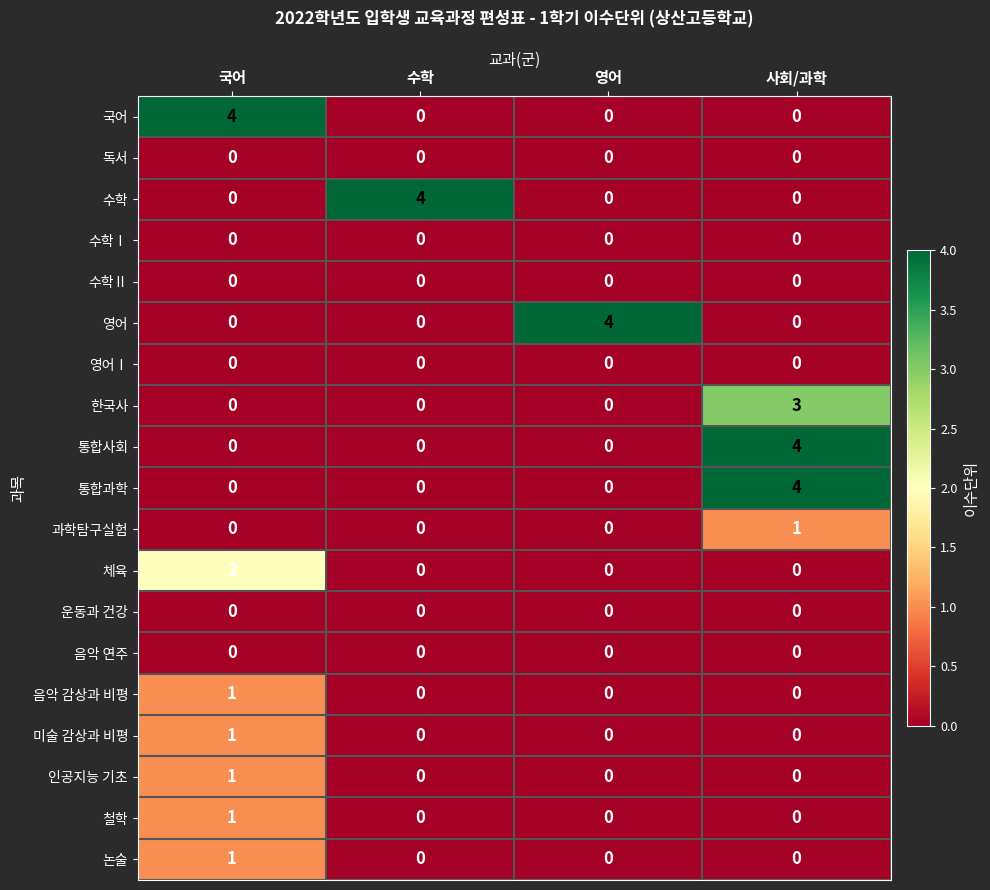

At which category is the sum across all series the highest?

사회/과학